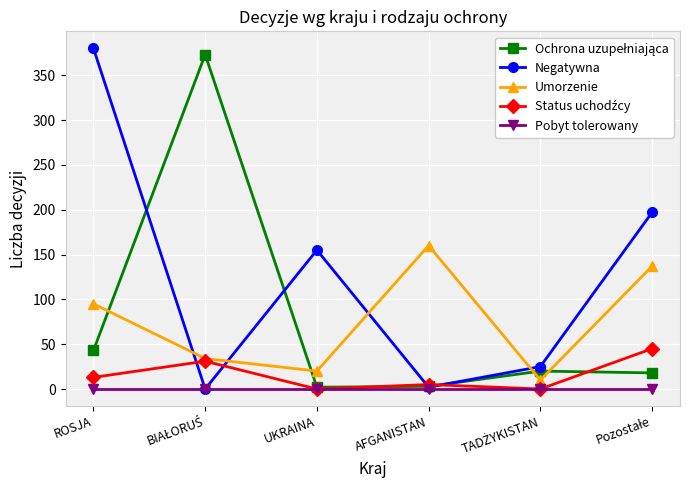

At which label does Umorzenie reach its peak?

AFGANISTAN